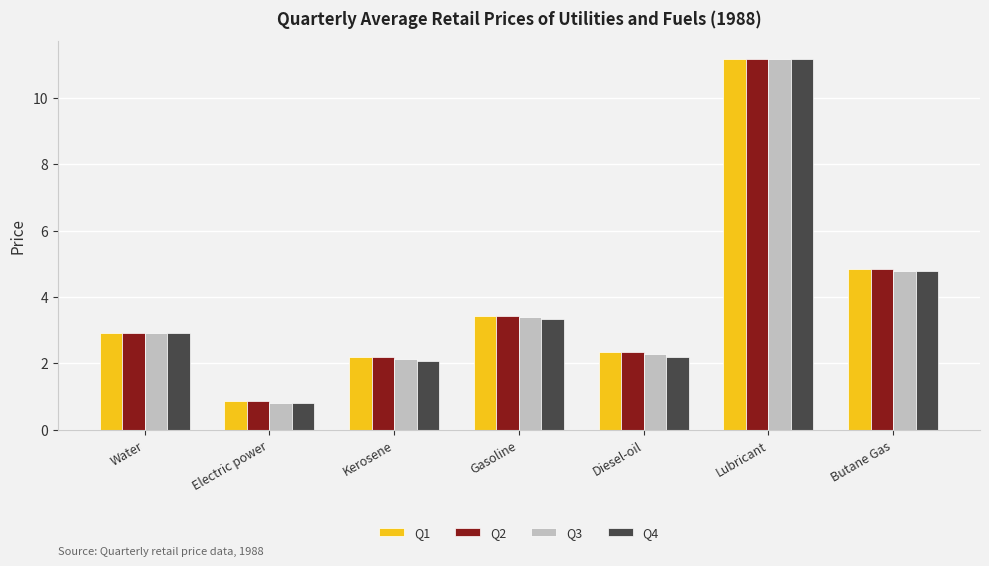

What is the label of the 5th bar from the right?

Kerosene